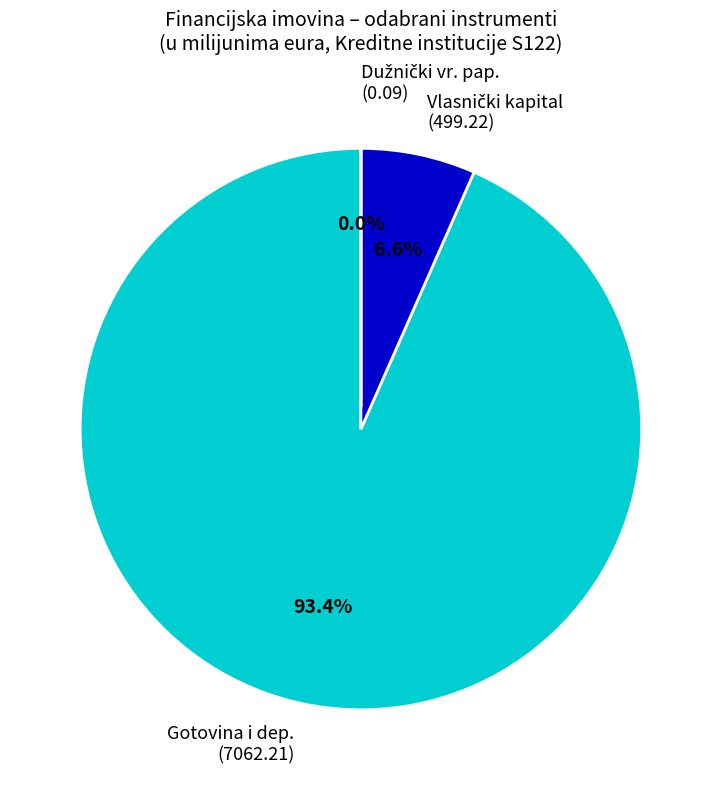

Which slice is the largest?

Gotovina i dep. (7062.21)